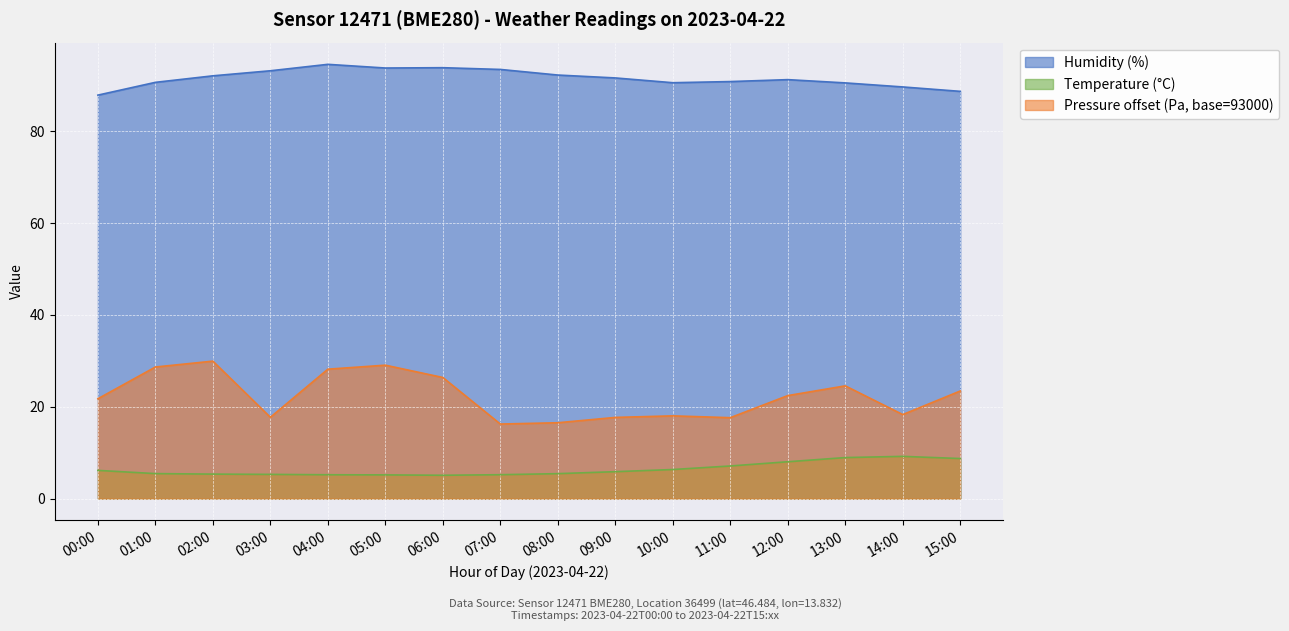

True or false: Pressure (hPa offset) and Humidity cross at least once.

False